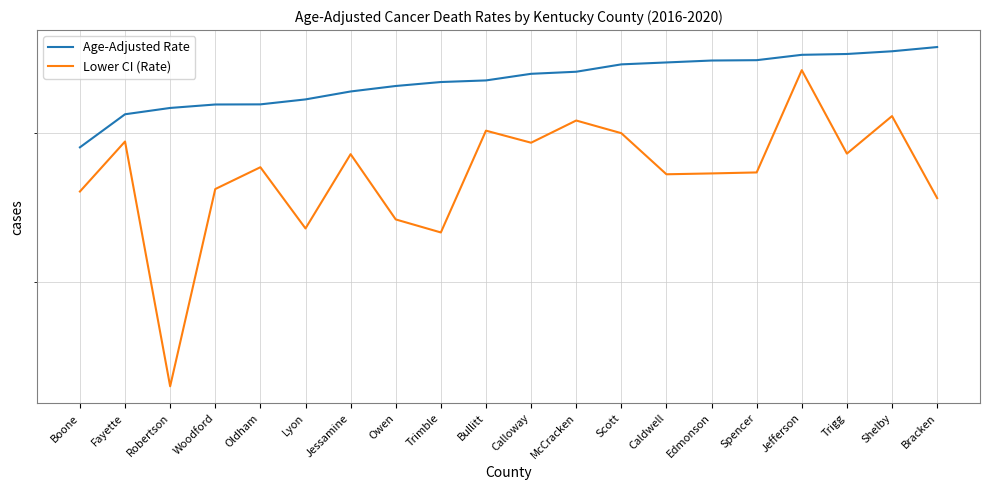

Reading right to left, list all the values displayed in this chart.

Age-Adjusted Rate: 568.8	565.2	562.9	562.2	557.7	557.4	555.8	554.2	548.1	546.4	541.0	539.7	536.5	532.1	525.8	521.9	521.8	519.1	514.2	489.3
Lower CI (Rate): 453.4	512.8	484.7	549.4	471.2	470.5	469.9	499.8	509.4	492.7	501.7	430.6	439.1	484.3	433.2	474.9	459.6	341.8	493.6	457.9